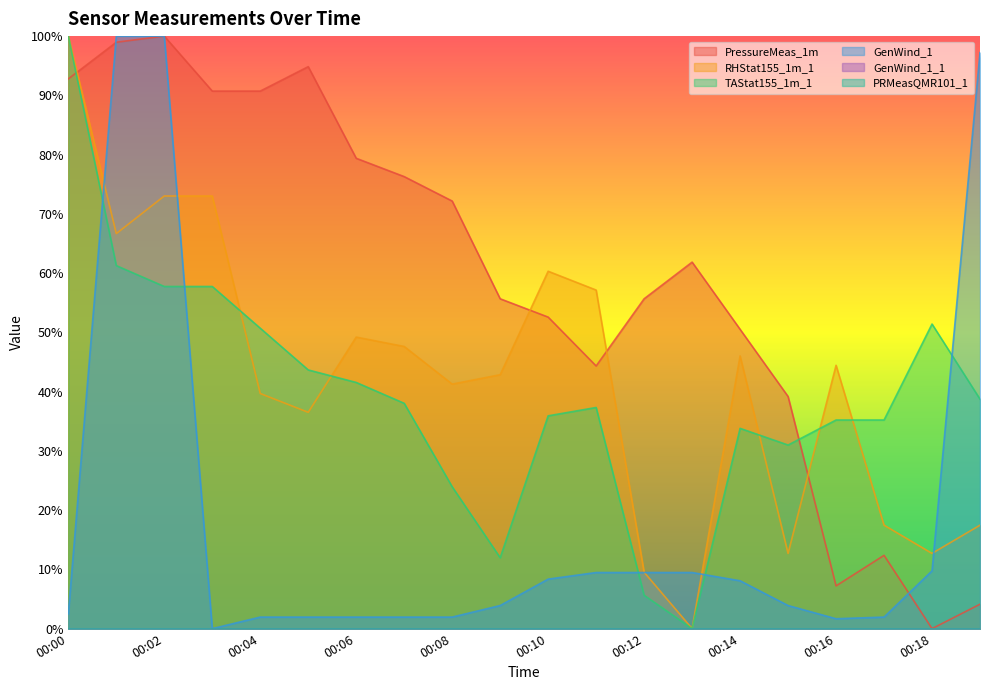

What is the value of the PressureMeas_1m point at the 17th from the left?

7.2